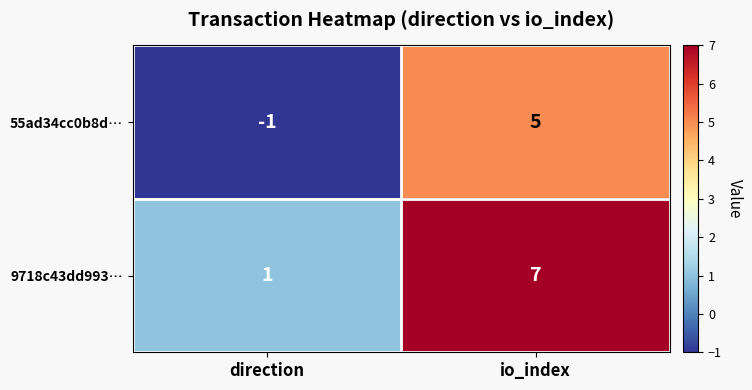

What is the sum of all 9718c43dd993… values?

8